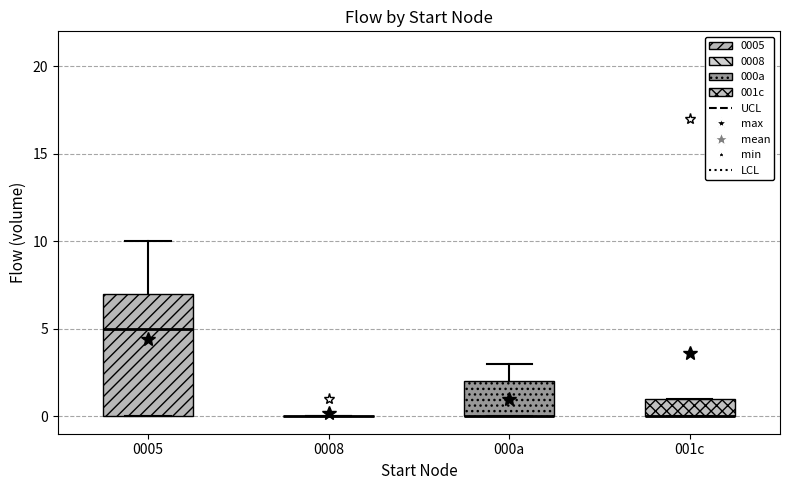

Where is the lower edge of the box for 001c on the y-axis? The values are not printed on the chart, so give them approximately, as read against the axis.

0